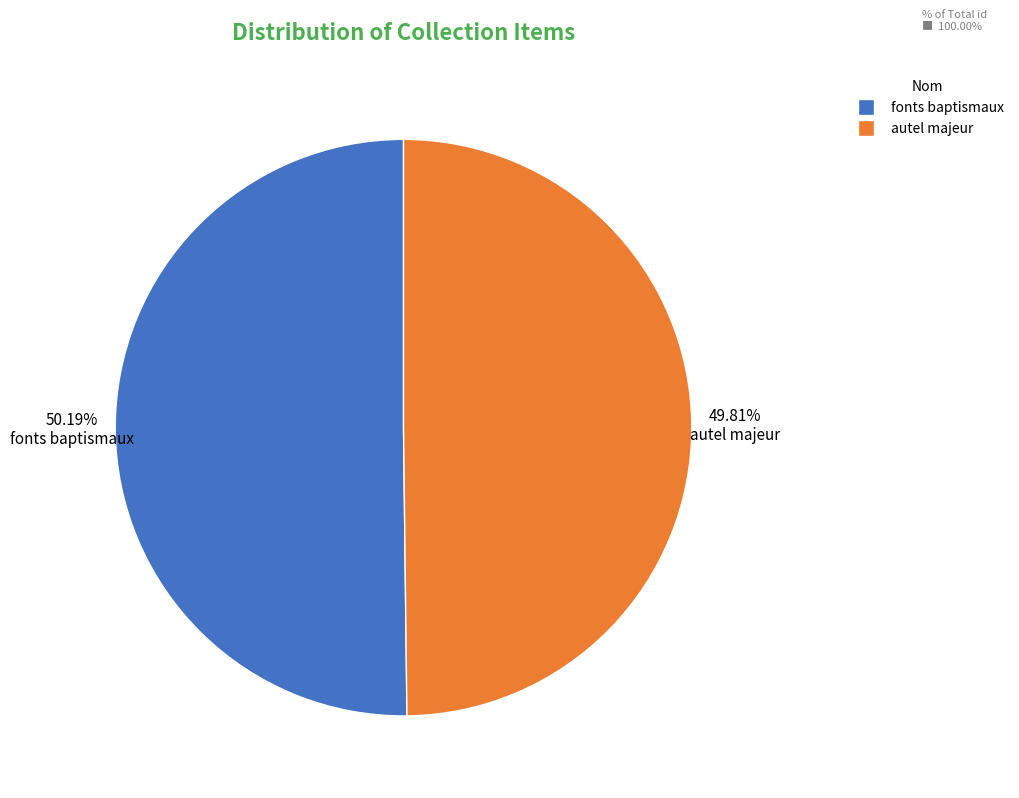

How many segments does this pie chart have?

2